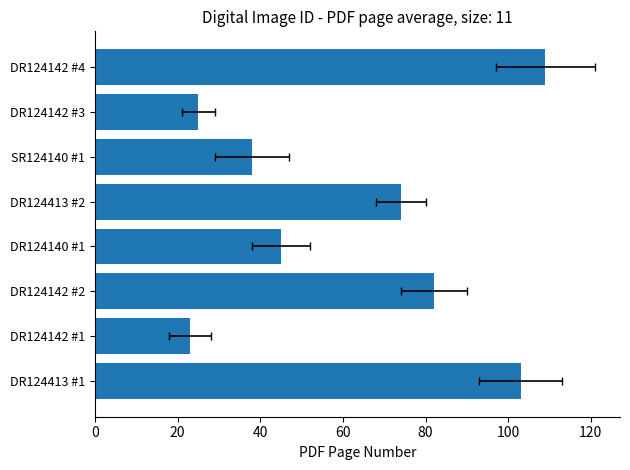

Does the chart contain any negative values?

No